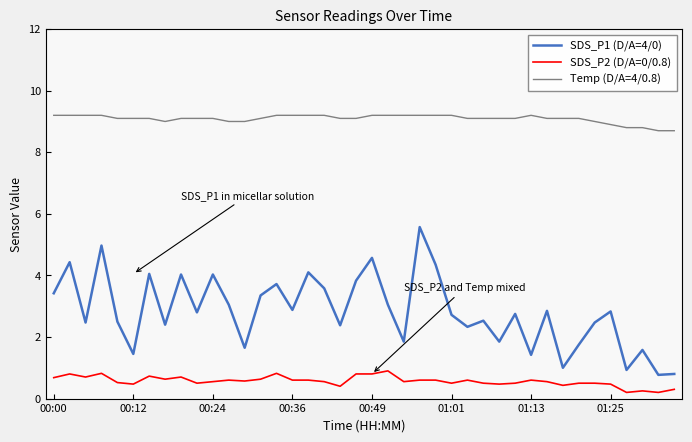

Which series has the largest range (max minus min)?

SDS_P1 (D/A=4/0)